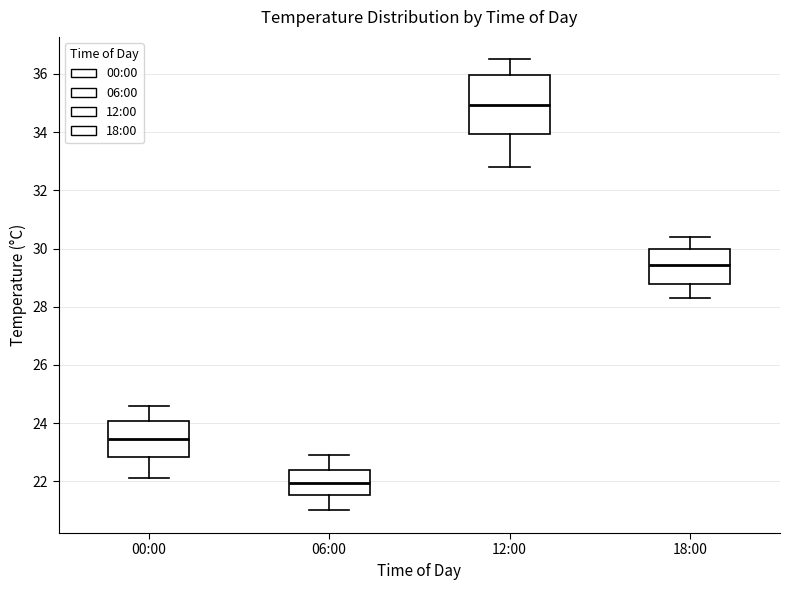

Reading left to right, read every box against the y-axis: the position of its median line, the range the box covers, and the ends of its whiskers. The values are not printed on the chart, so give them approximately, as read against the axis.

00:00: median 23.4, box 22.8 to 24.0, whiskers 22.2 to 24.6
06:00: median 22.0, box 21.6 to 22.4, whiskers 21.0 to 23.0
12:00: median 35.0, box 34.0 to 36.0, whiskers 32.8 to 36.6
18:00: median 29.4, box 28.8 to 30.0, whiskers 28.4 to 30.4